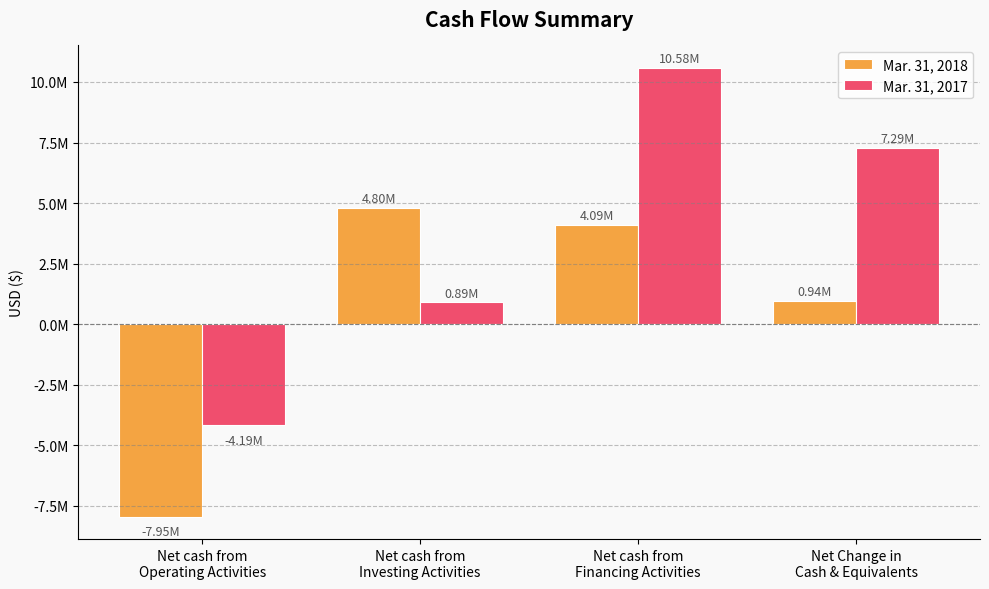

Which series changed the most between Net cash from
Financing Activities and Net Change in
Cash & Equivalents?

Mar. 31, 2017